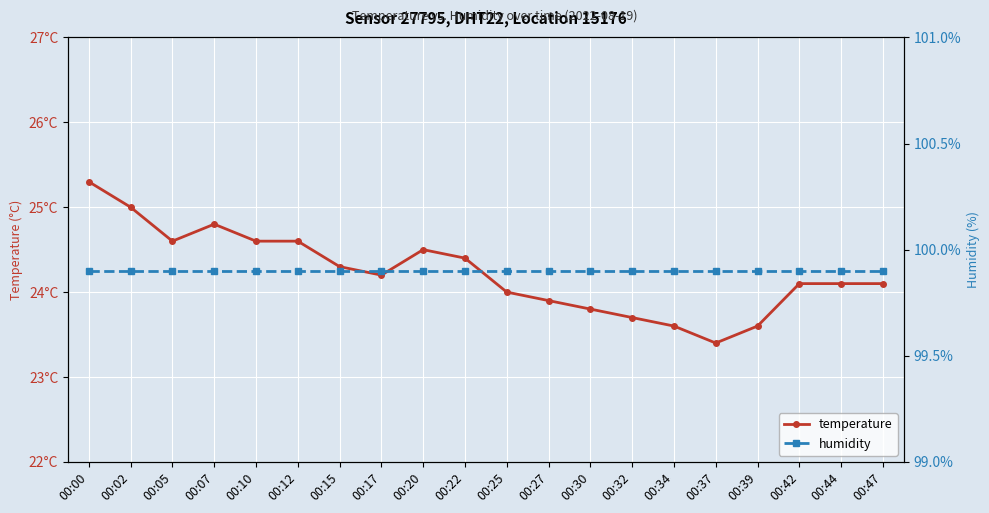

List the series in order of their peak value, highest first.

humidity, temperature